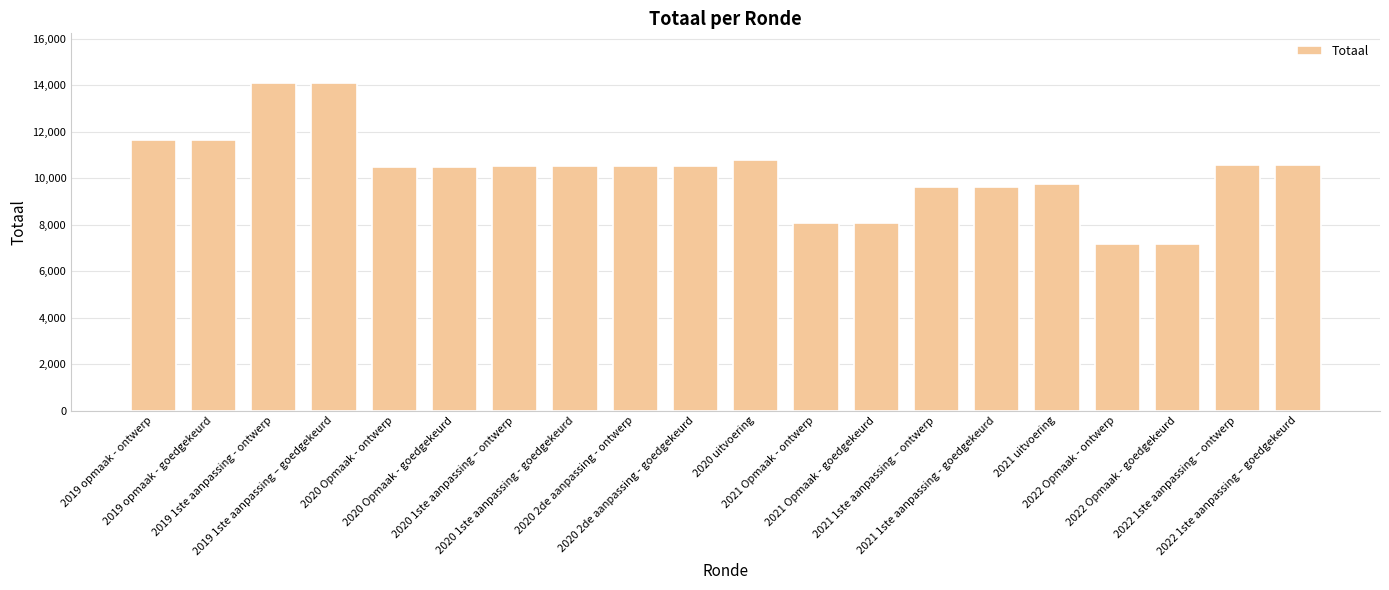

What is the sum of all values?

205762